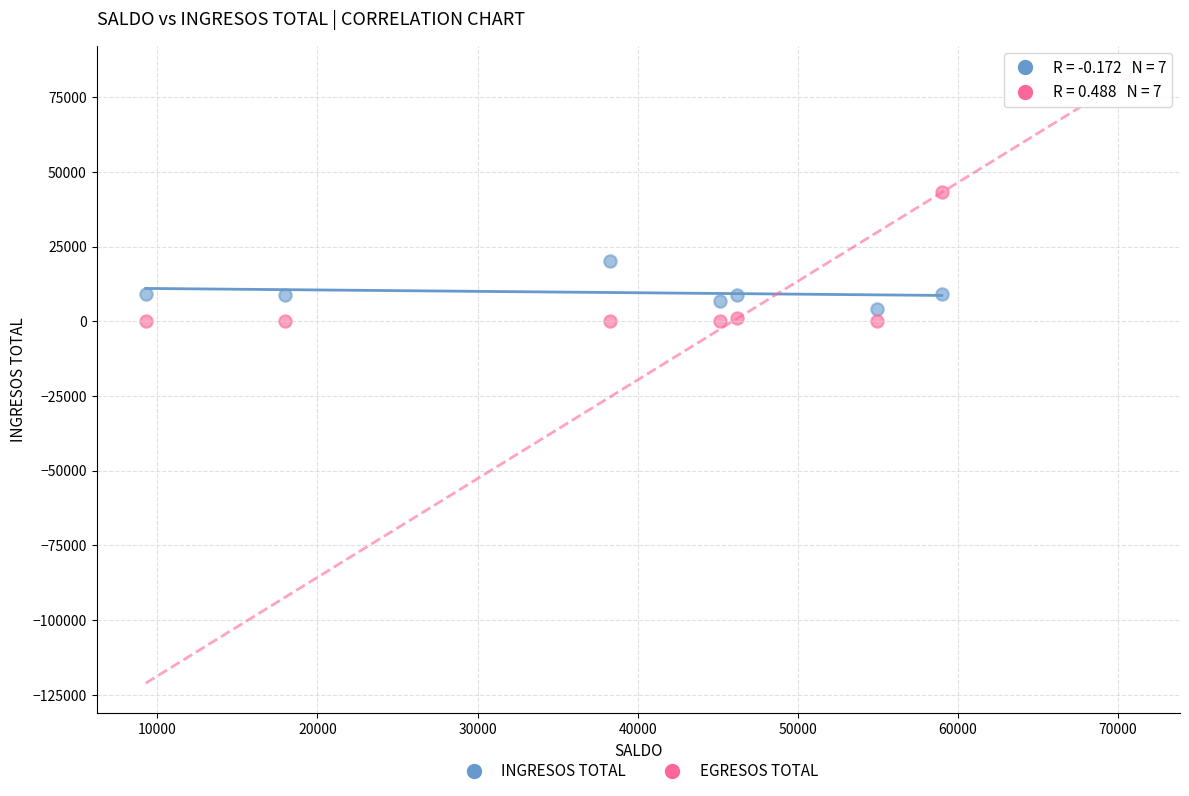

What are all the series names shown in the legend?

INGRESOS TOTAL, EGRESOS TOTAL